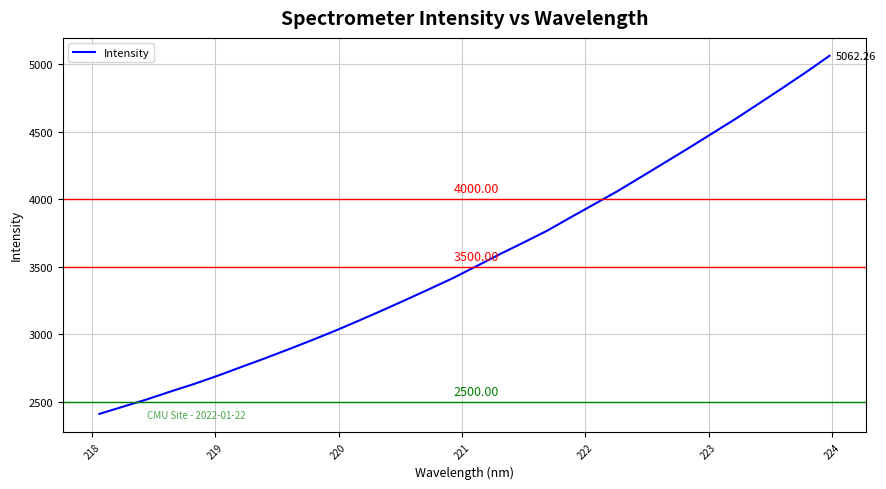

What is the difference between the maximum and minimum values?

2652.6